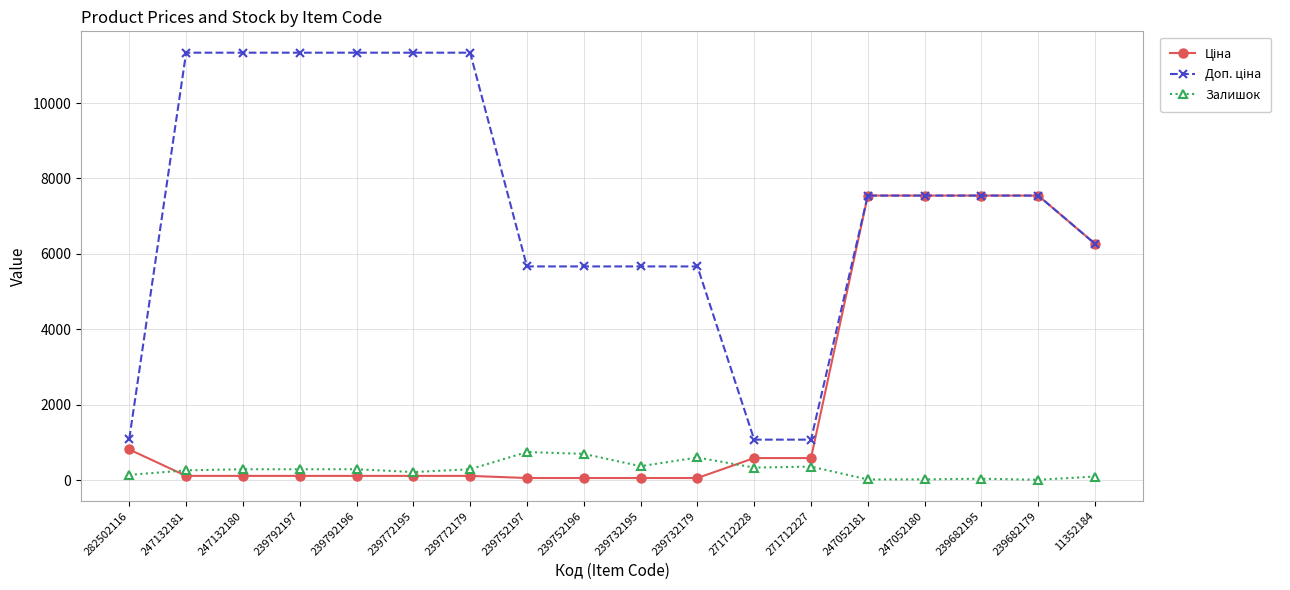

At how many categories does at least one series exceed 10356?

6